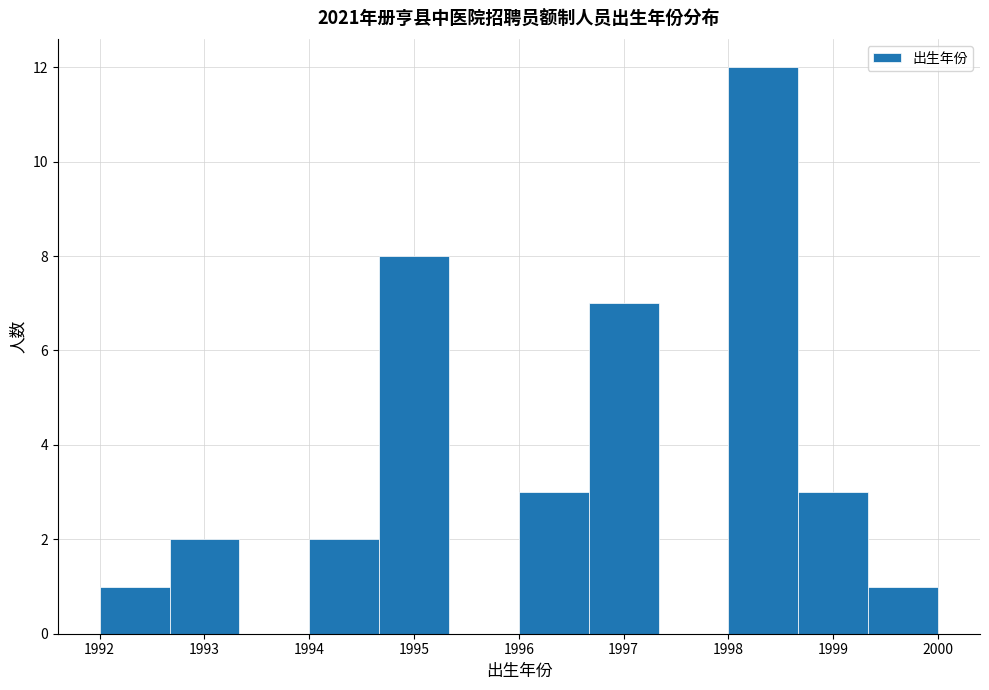

Over which range of the x-axis is the bar tallest?

1998.0 to 1998.7